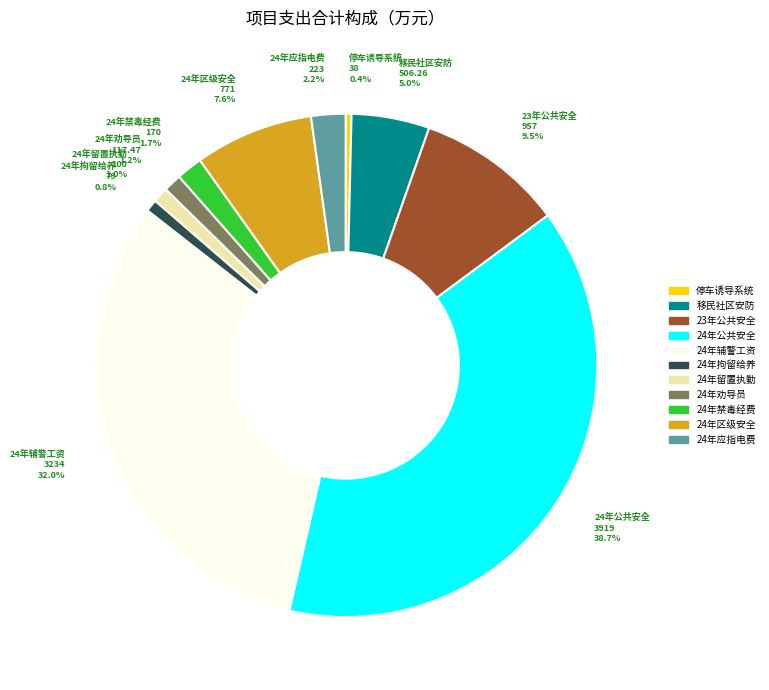

What is the ratio of the value at 24年拘留给养 to the value at 24年应指电费?

0.4